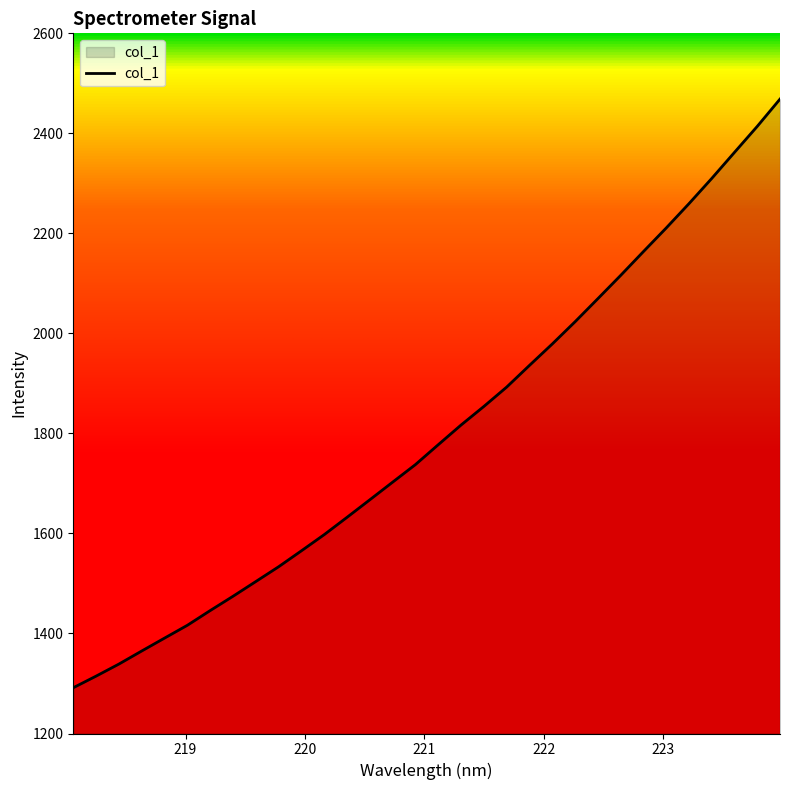

What is the difference between the maximum and minimum values?

1177.0